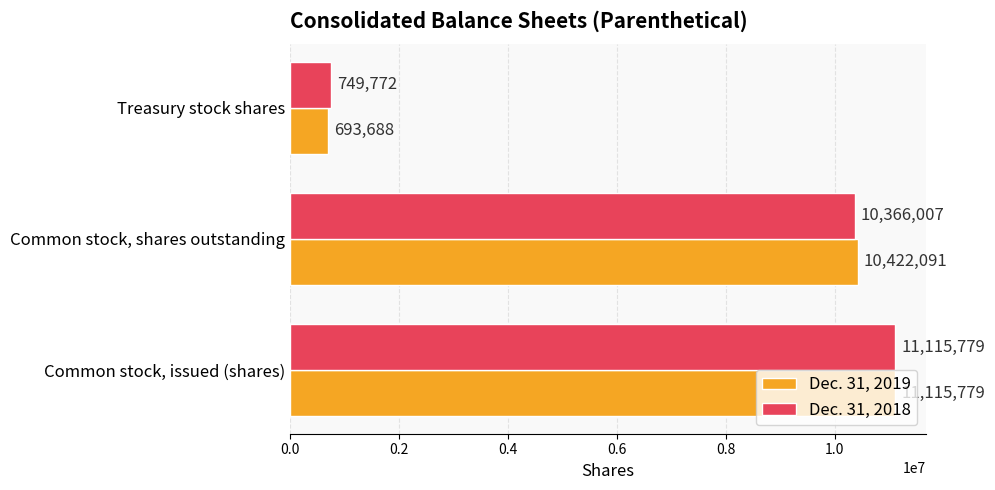

What is the lowest value of the Dec. 31, 2018 series?

749772